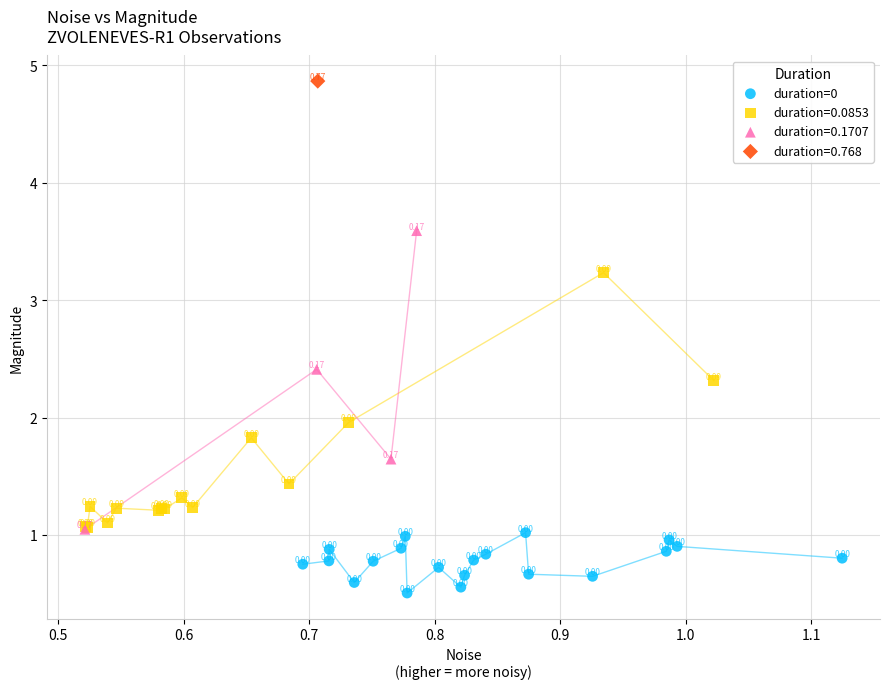

What are all the series names shown in the legend?

duration=0, duration=0.0853, duration=0.1707, duration=0.768